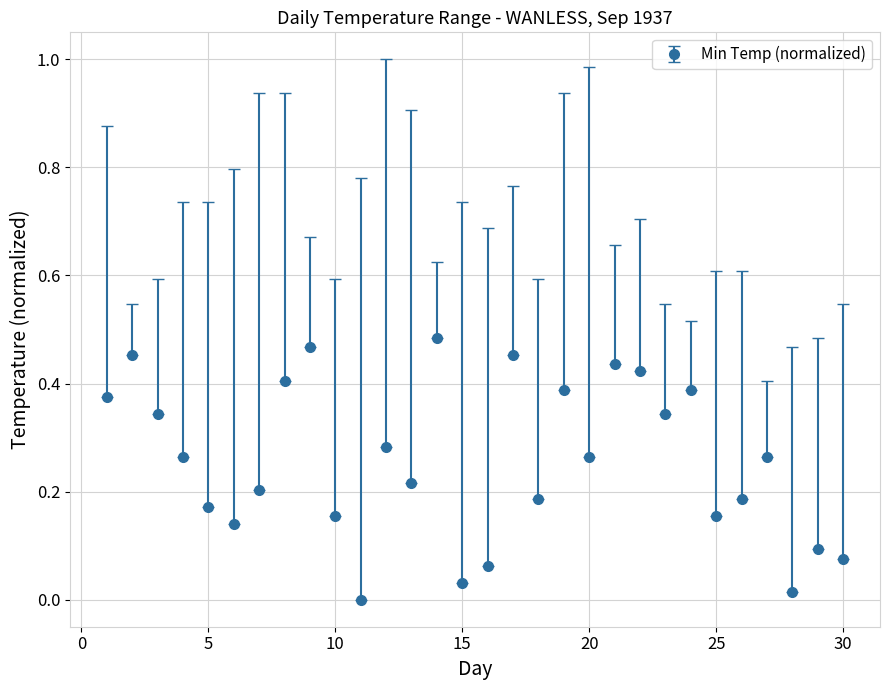

How many interior local valleys (lower than both neighbors) does the data have?

9